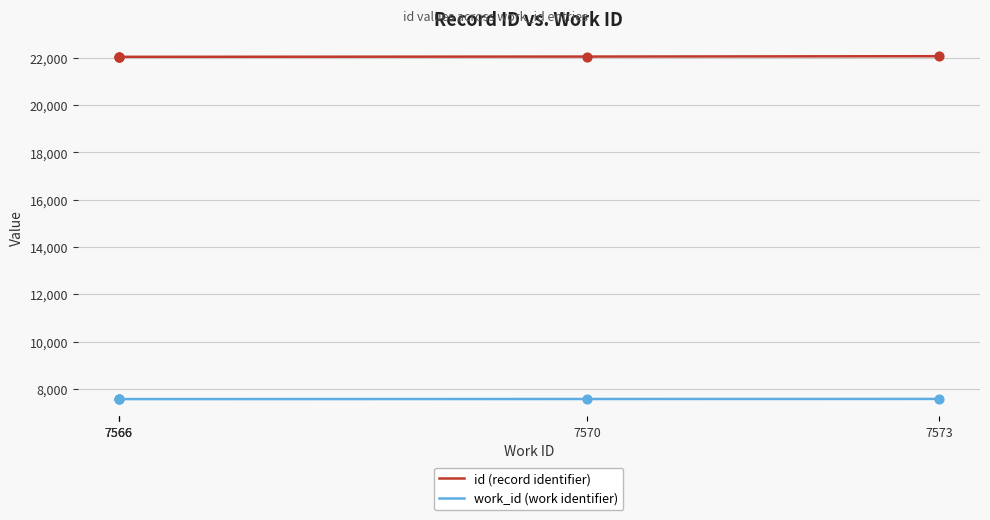

What are all the series names shown in the legend?

id (record identifier), work_id (work identifier)